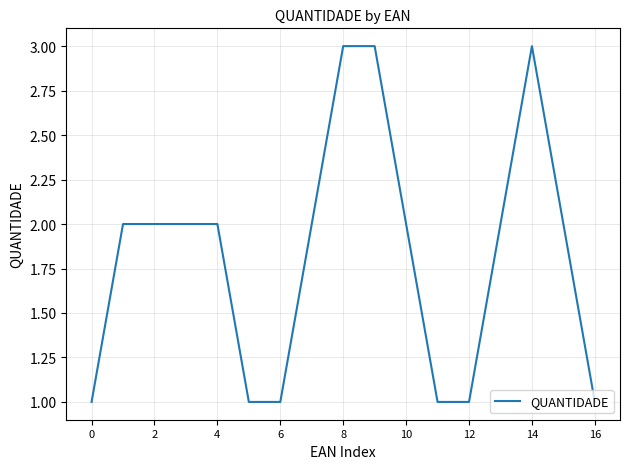

What is the greatest value displayed?

3